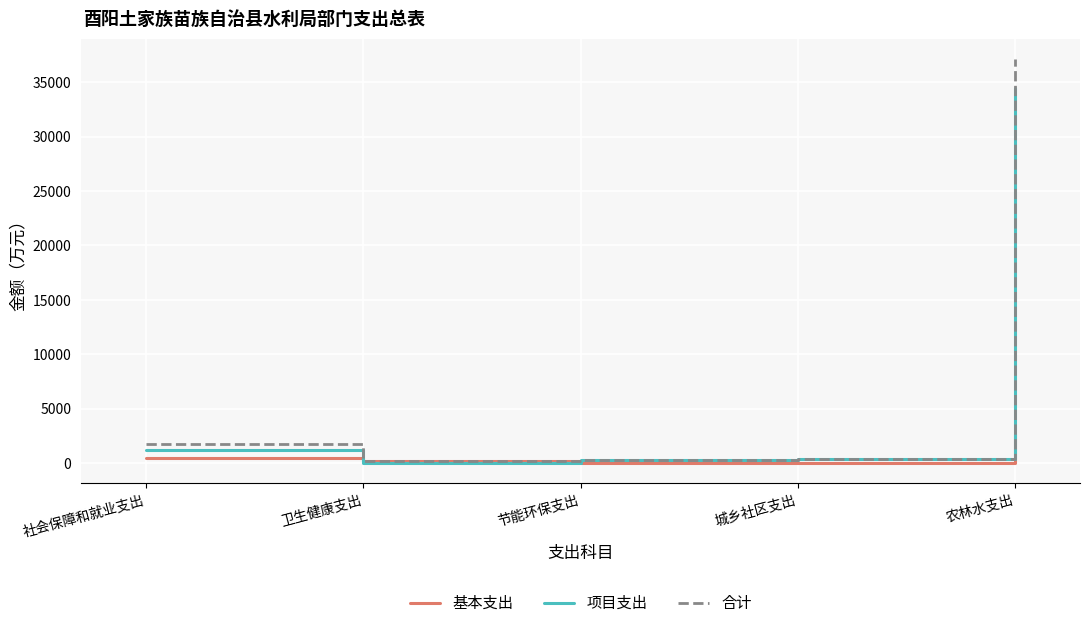

Rank the series by their maximum value, from lowest to highest.

基本支出, 项目支出, 合计